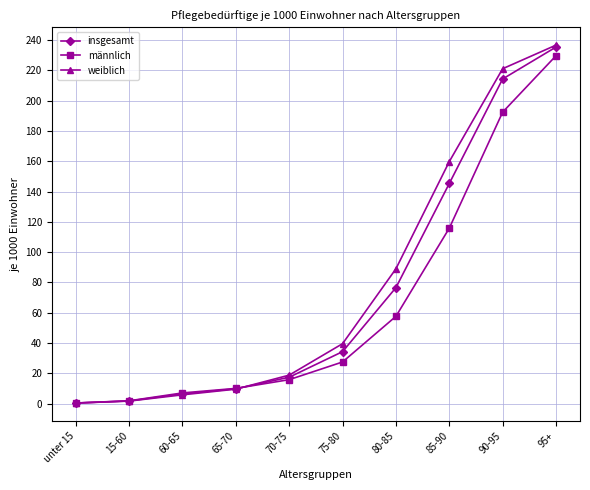

How many values in the weiblich series exceed 39?

5